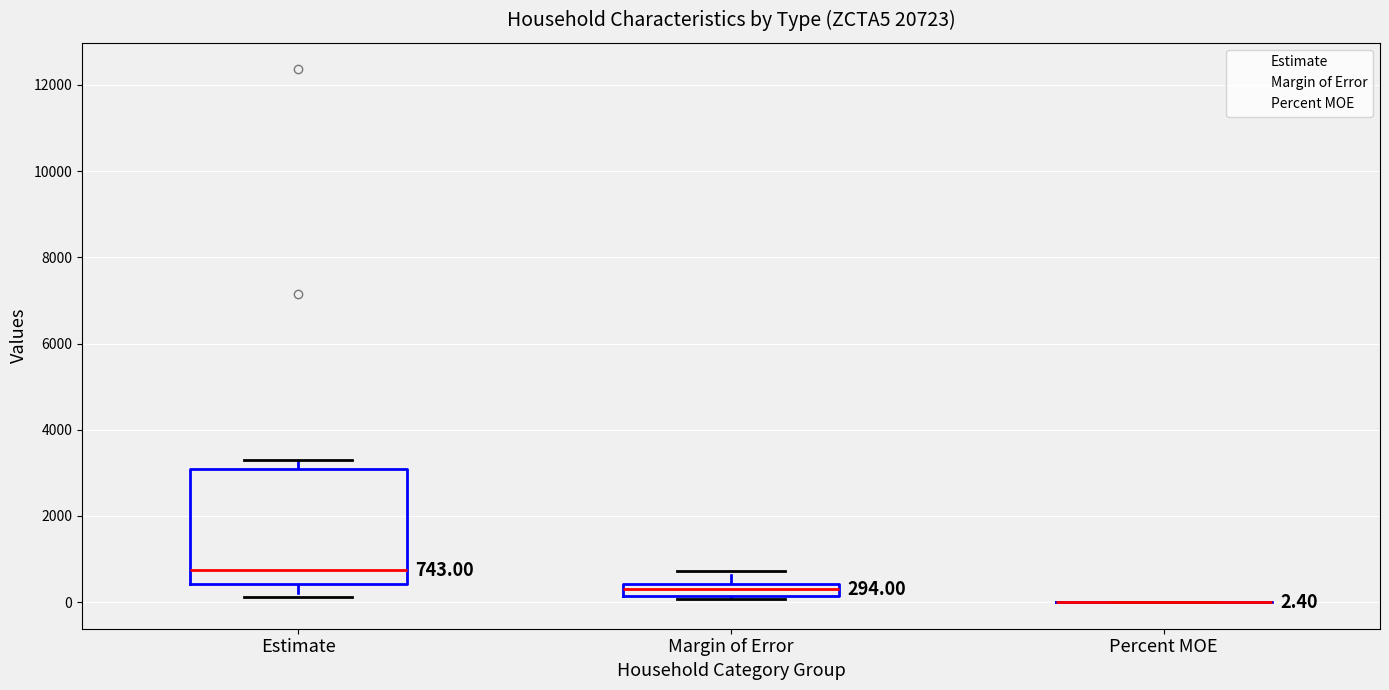

Comparing the boxes themselves (not the whiskers), which one is the tallest?

Estimate